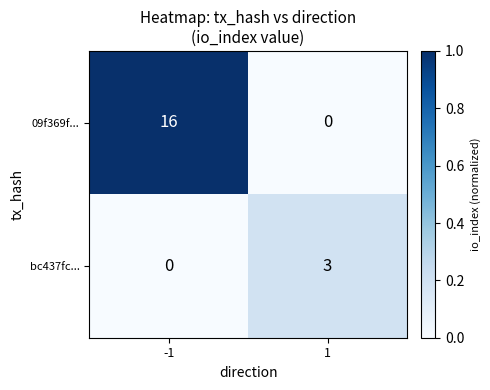

The 09f369f... series shows 0 at 1. True or false?

True